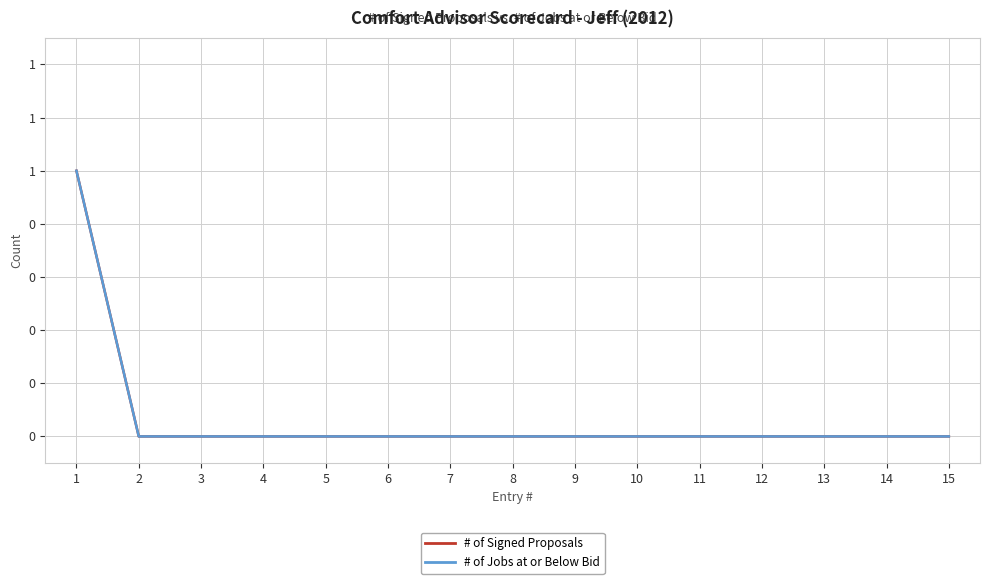

Is this an area chart (filled region under the line)?

No